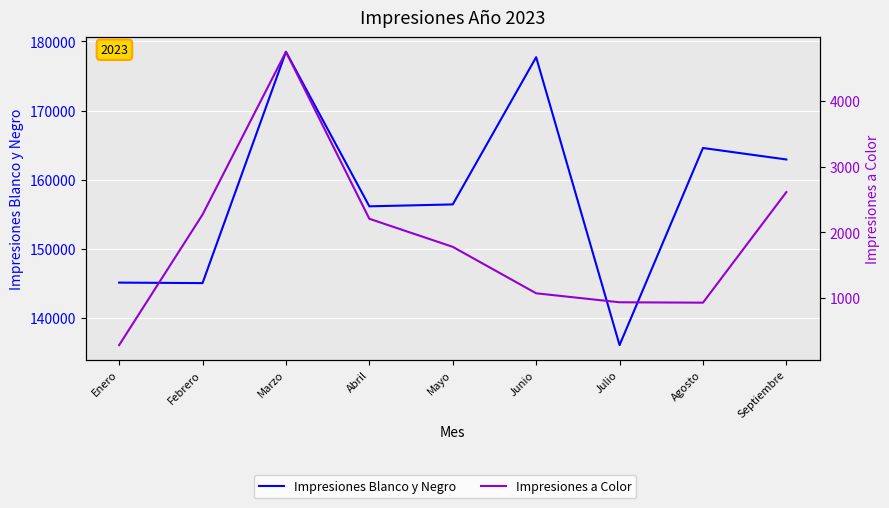

Which label corresponds to the smallest value in the chart?

Enero